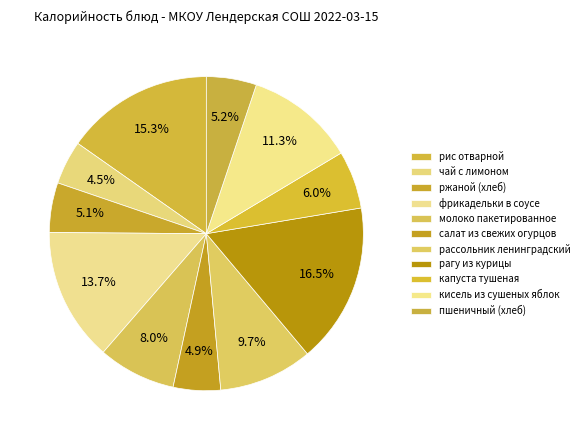

Approximately how many times larger is the value at пшеничный (хлеб) compared to рассольник ленинградский?

0.5